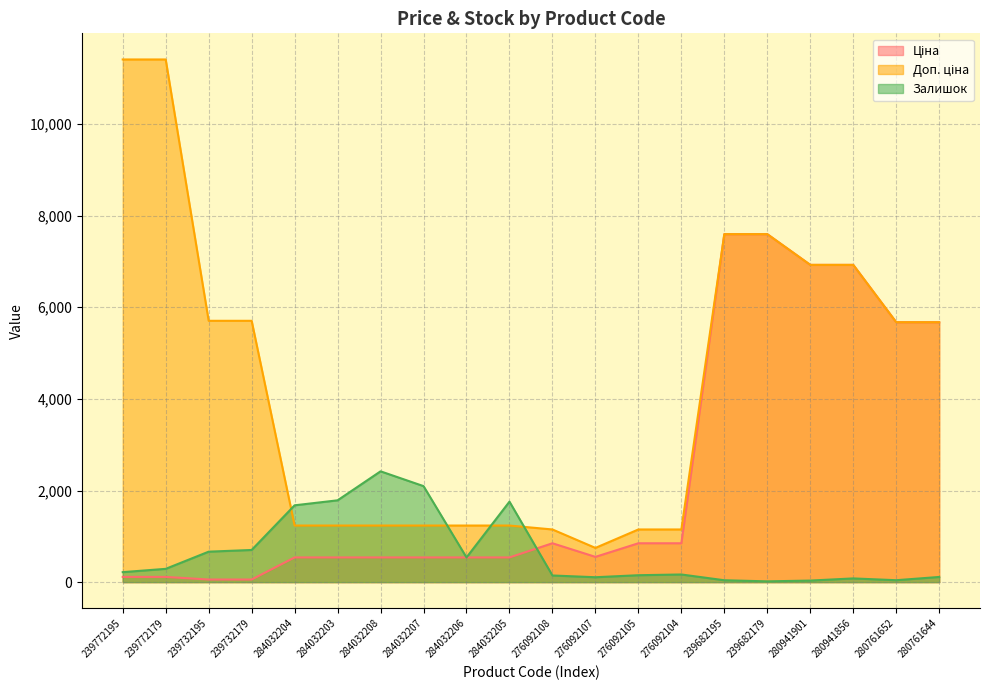

At which label is Доп. ціна closest to 6078?

239732195